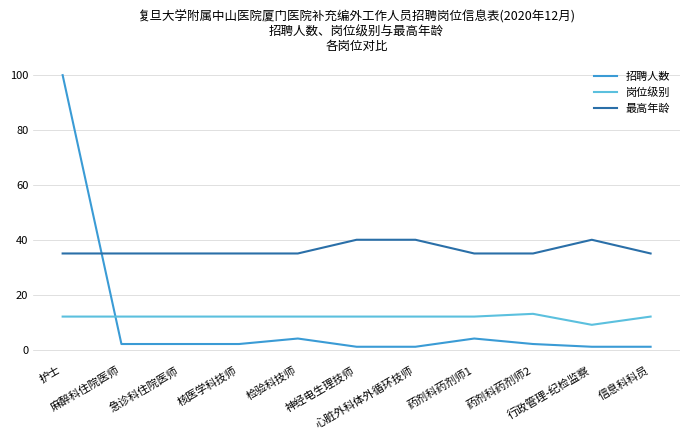

Which series has the largest range (max minus min)?

招聘人数